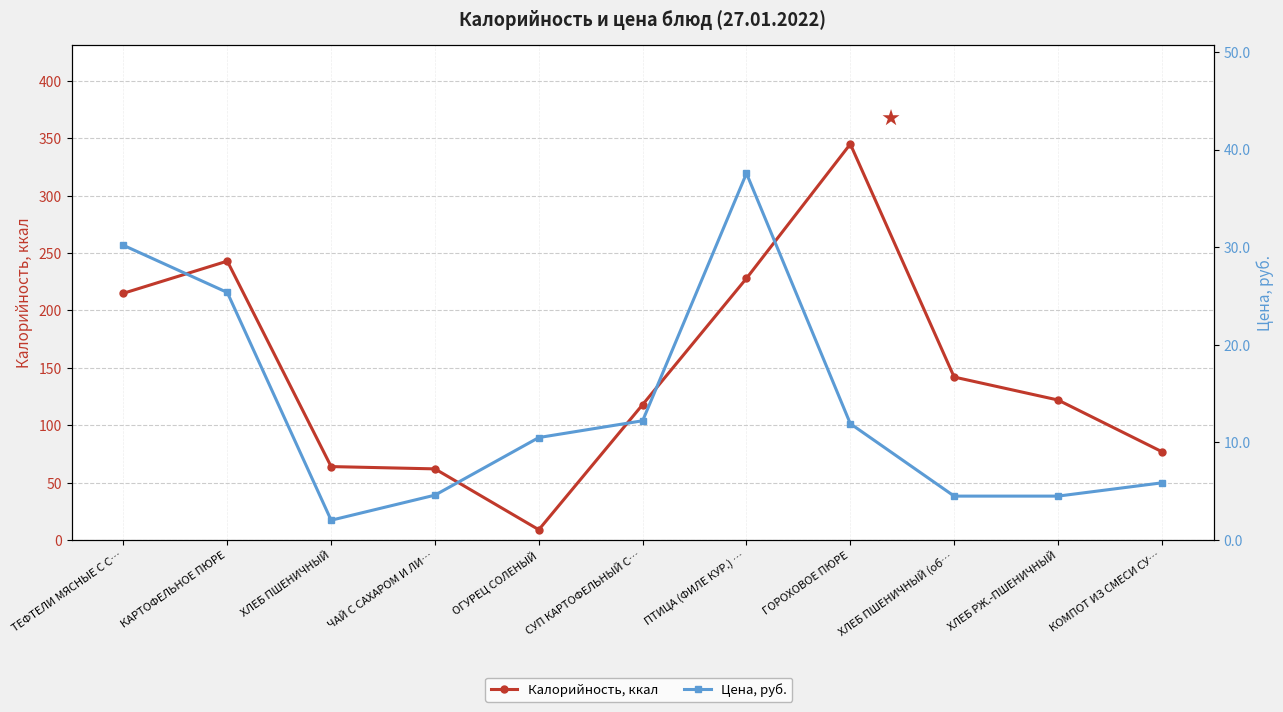

Between КАРТОФЕЛЬНОЕ ПЮРЕ and ХЛЕБ ПШЕНИЧНЫЙ (об…, which is larger?

КАРТОФЕЛЬНОЕ ПЮРЕ